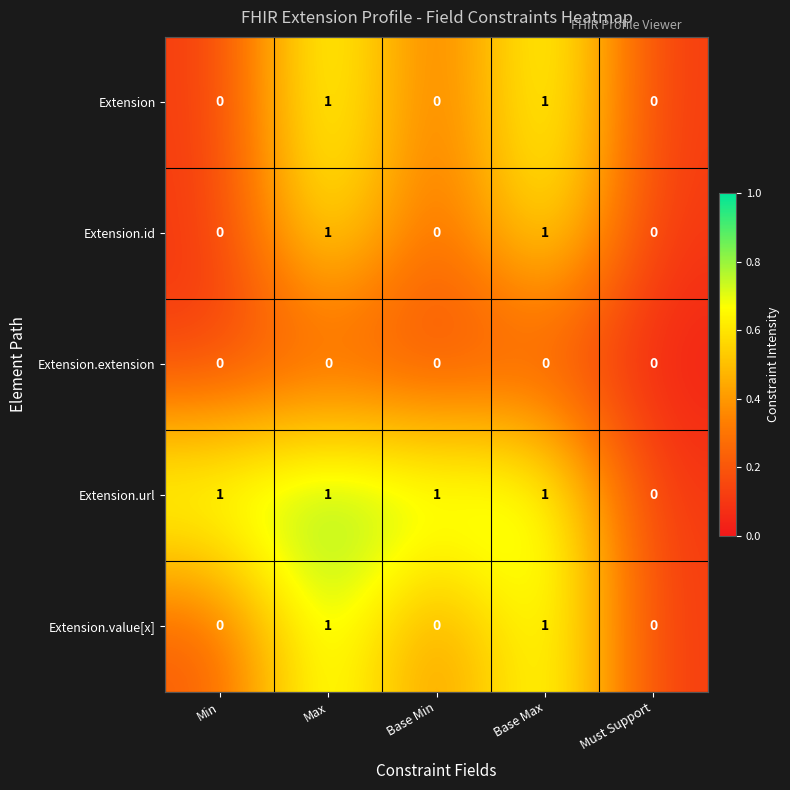

How many Extension.url values are between 1 and 2?

4